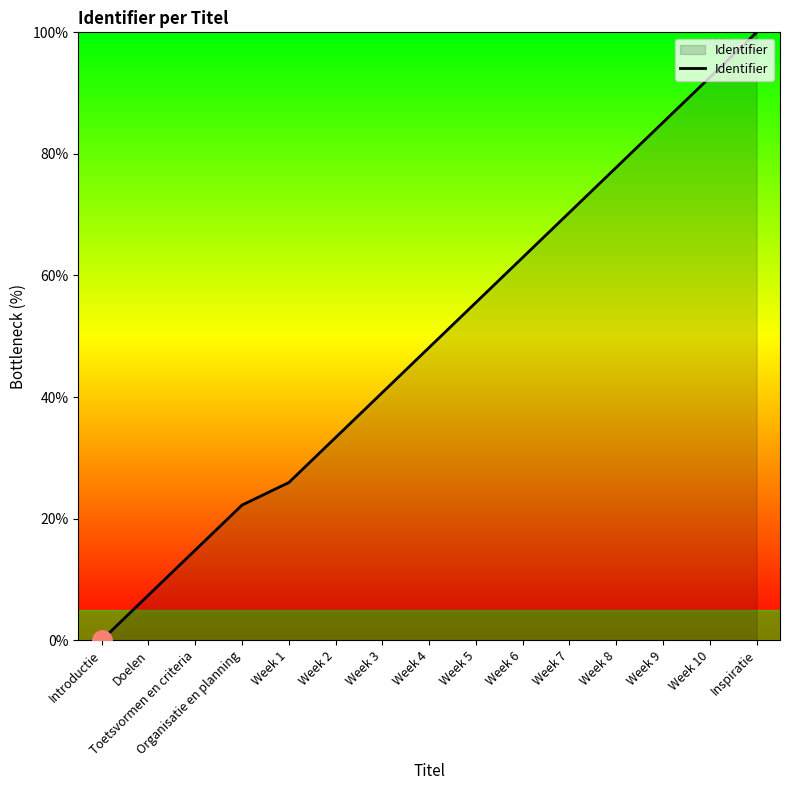

Which category has the highest value across all series?

Inspiratie